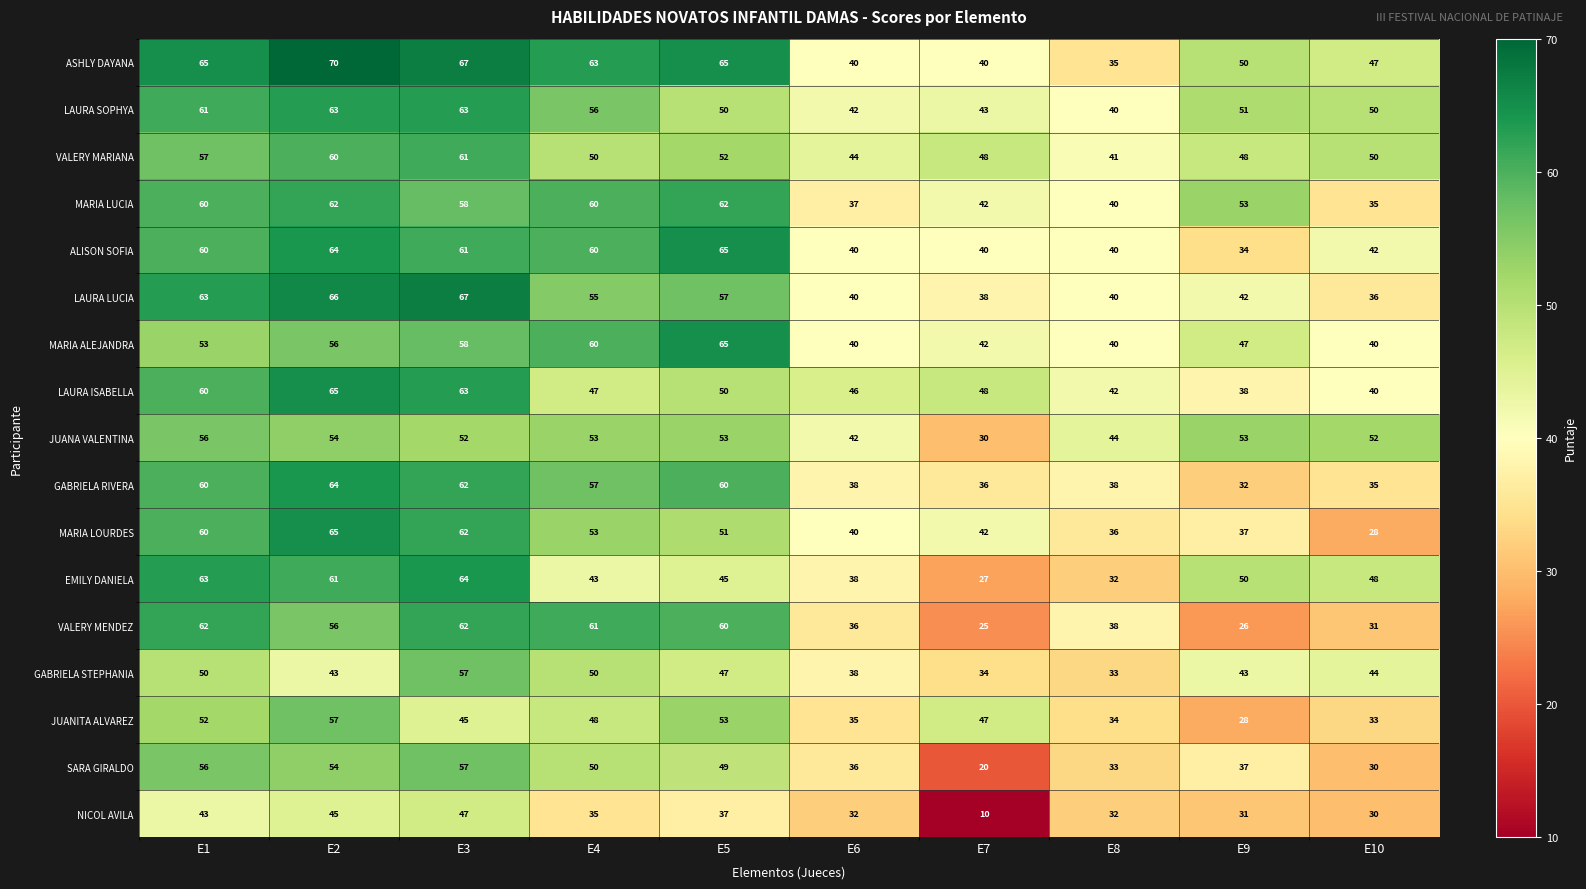

What is the average value of the GABRIELA RIVERA series?

48